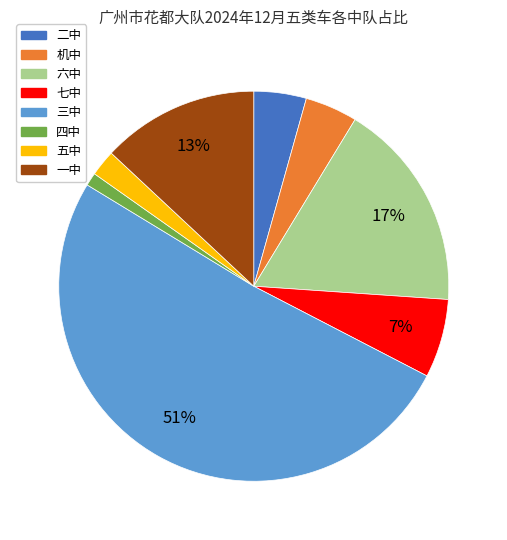

How many slices are in this pie chart?

8